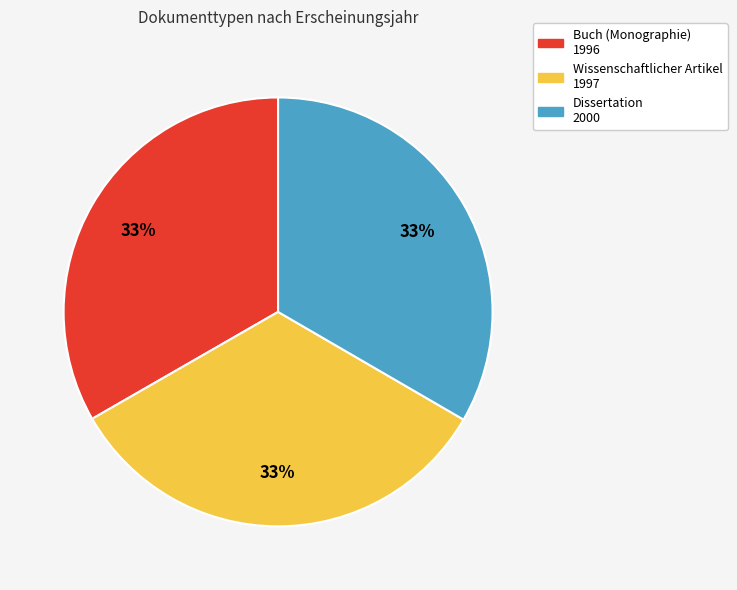

Is it true that Buch (Monographie) 1996 is 33% of the pie?

True